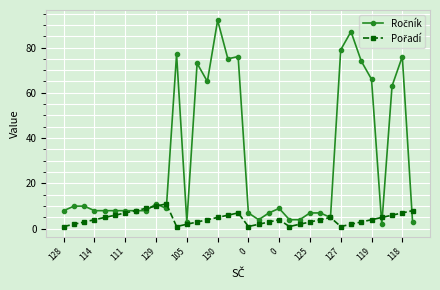

At how many categories does at least one series exceed 38?

12